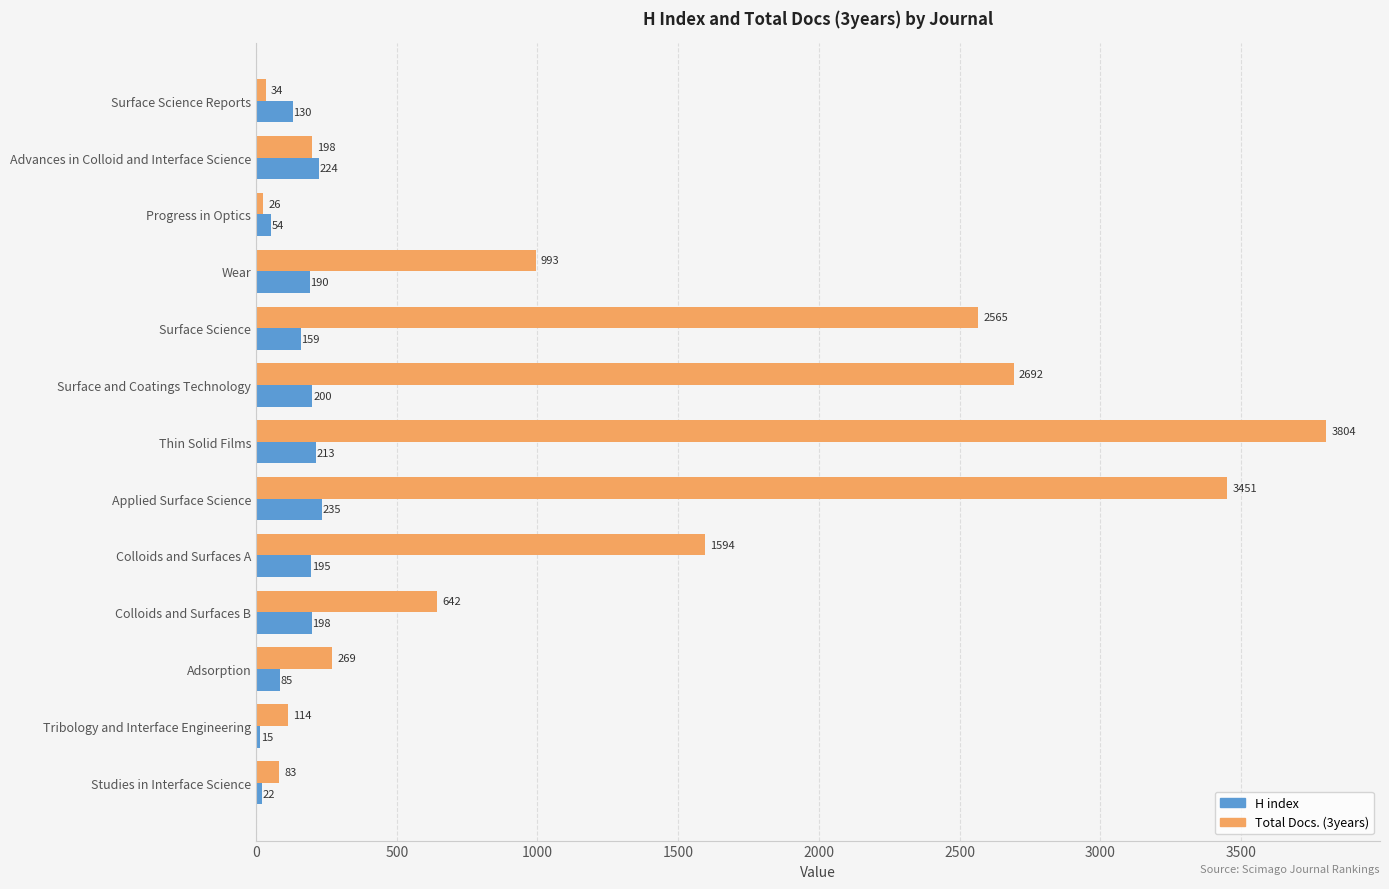

Is the value of H index at Tribology and Interface Engineering greater than the value of Total Docs. (3years) at Surface Science?

No